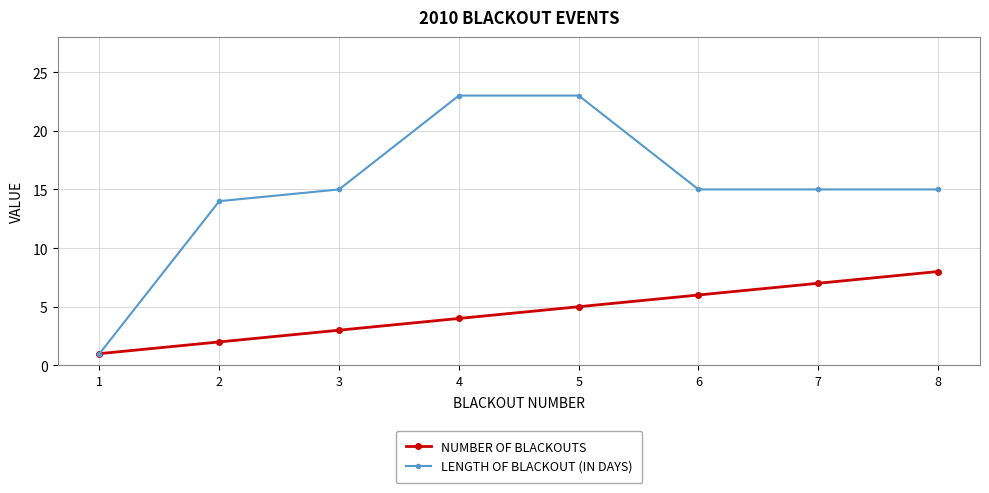

Rank the series by their maximum value, from lowest to highest.

NUMBER OF BLACKOUTS, LENGTH OF BLACKOUT (IN DAYS)